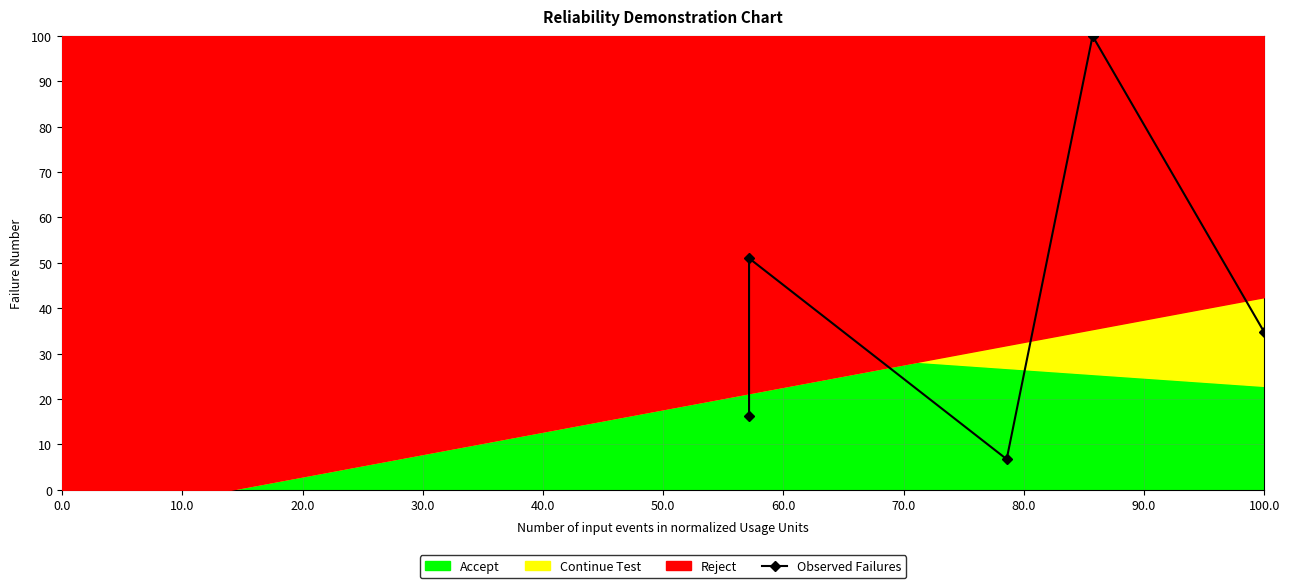

How many points are lower than both their immediate neighbors (excluding endpoints)?

1